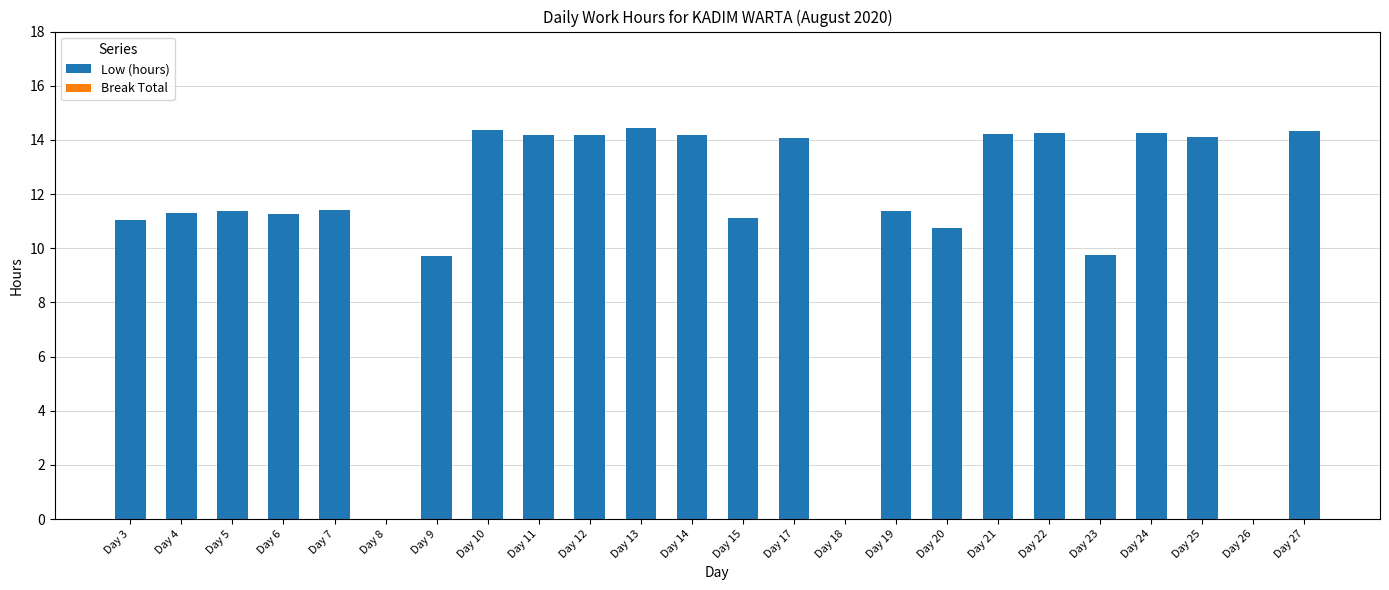

What is the change in value from Day 7 to Day 27?

+2.9